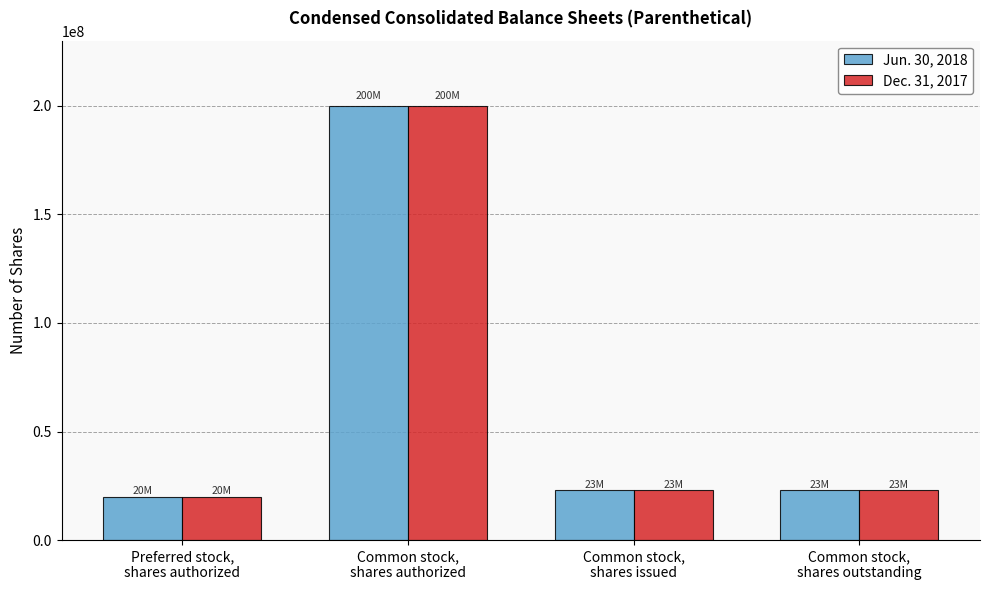

Is it true that Jun. 30, 2018 equals 23007519 at Common stock,
shares issued?

True